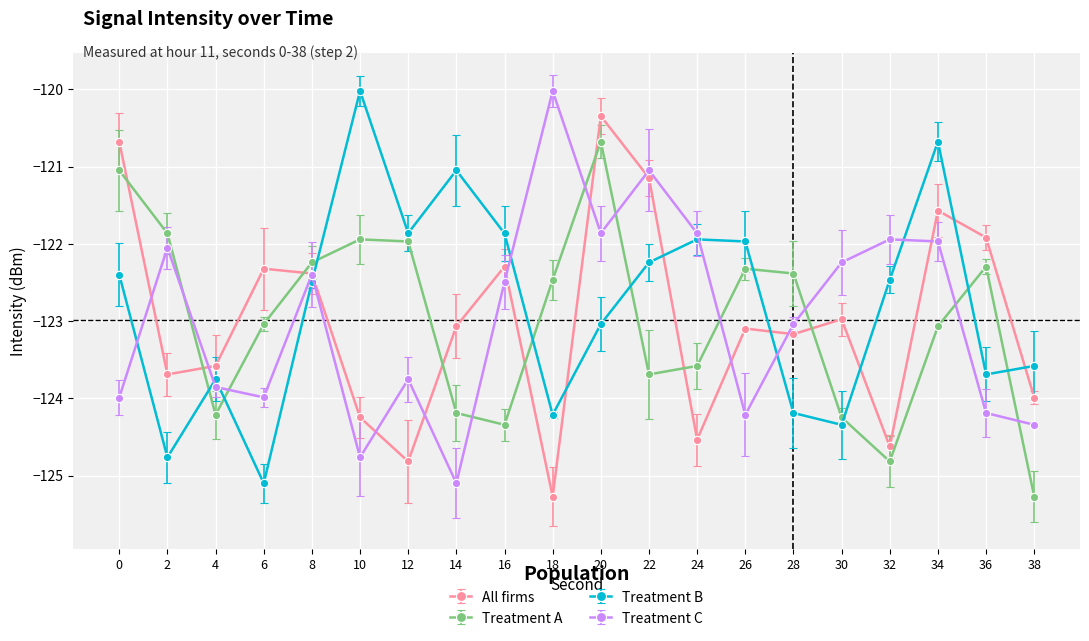

In All firms, how many points are higher than both neighbors (excluding endpoints)?

6